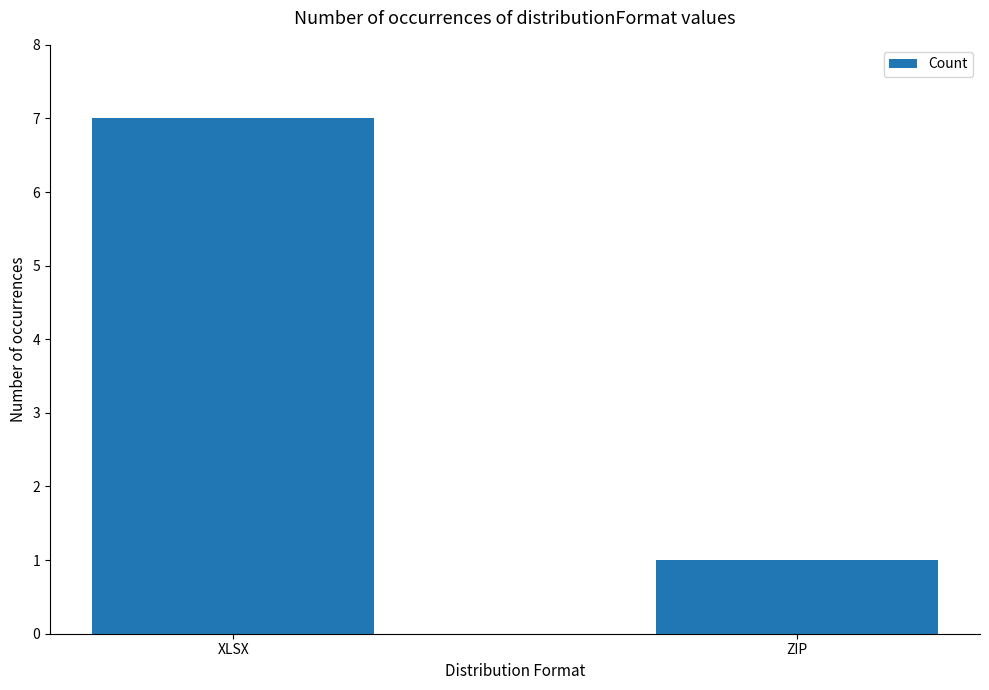

Which has a higher value, ZIP or XLSX?

XLSX